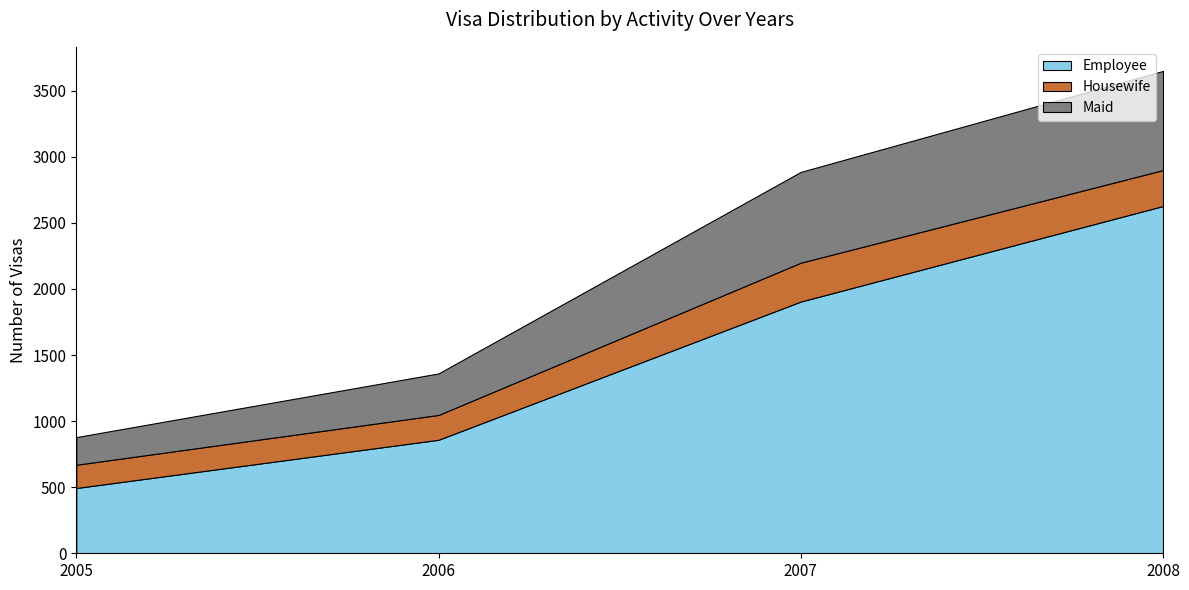

Where is Employee nearest to the value 1561?

2007